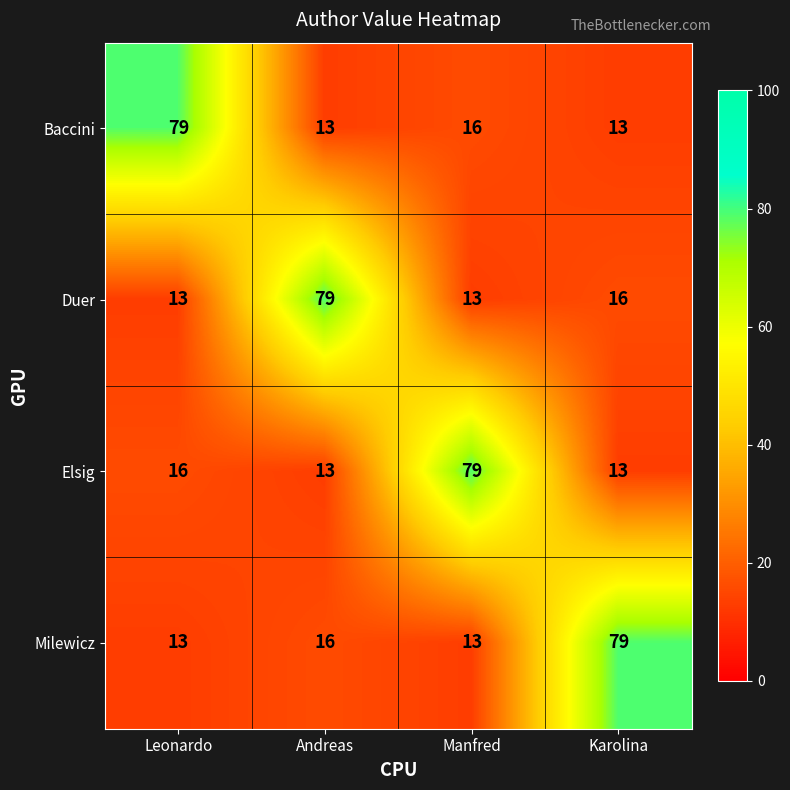

What is the average value of the Milewicz series?

30